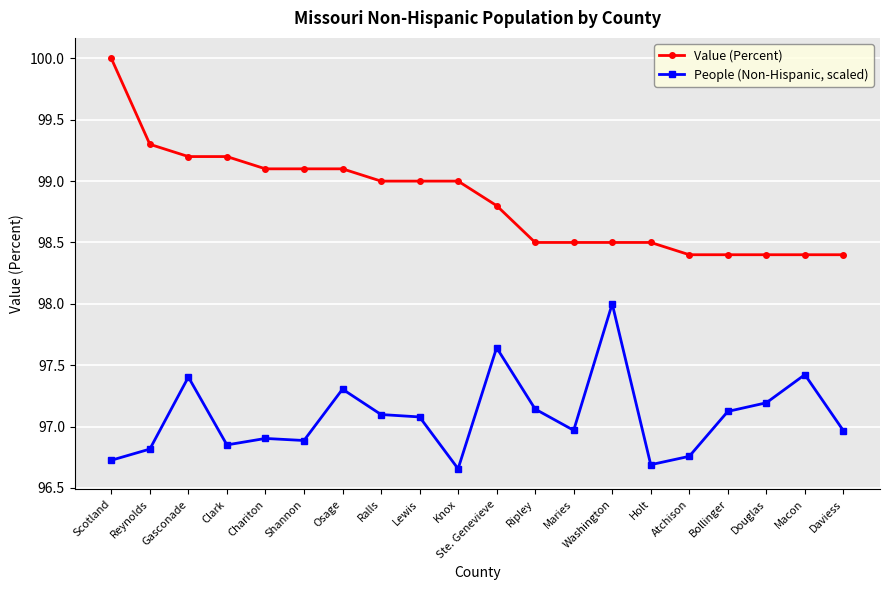

What is the difference between the second highest and minimum values in the People (Non-Hispanic, scaled) series?

1.0